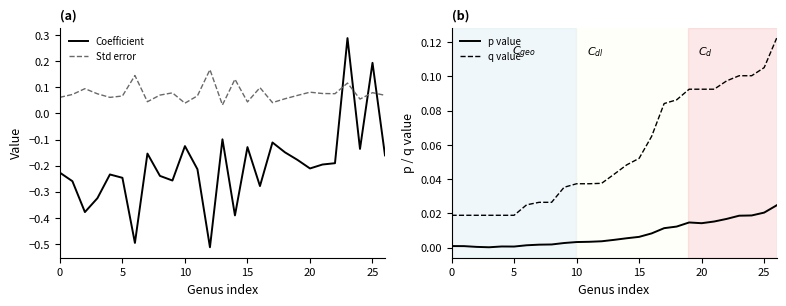

At which category is the sum across all series the highest?

23